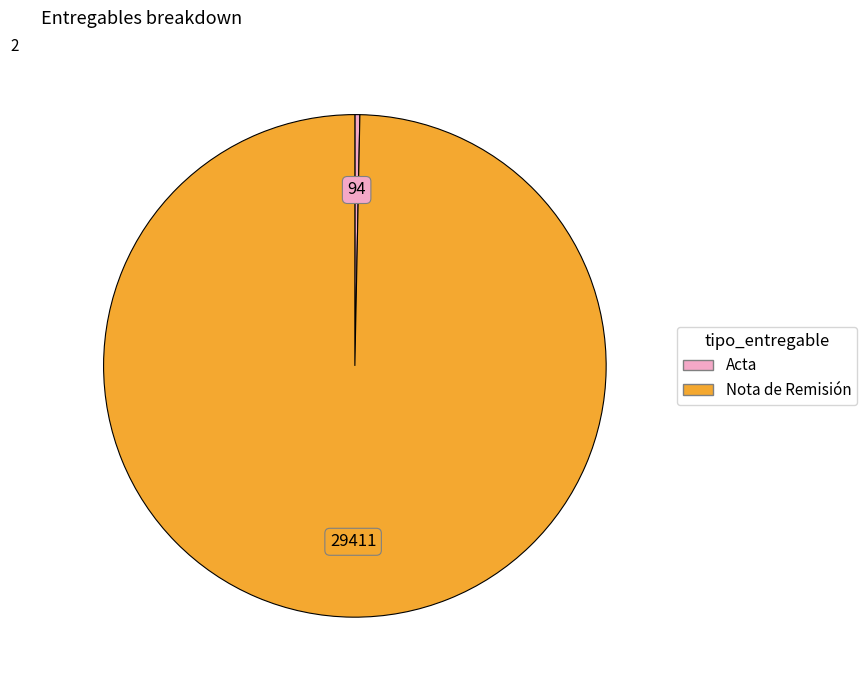

Rank the categories by value from highest to lowest.

Nota de Remisión, Acta